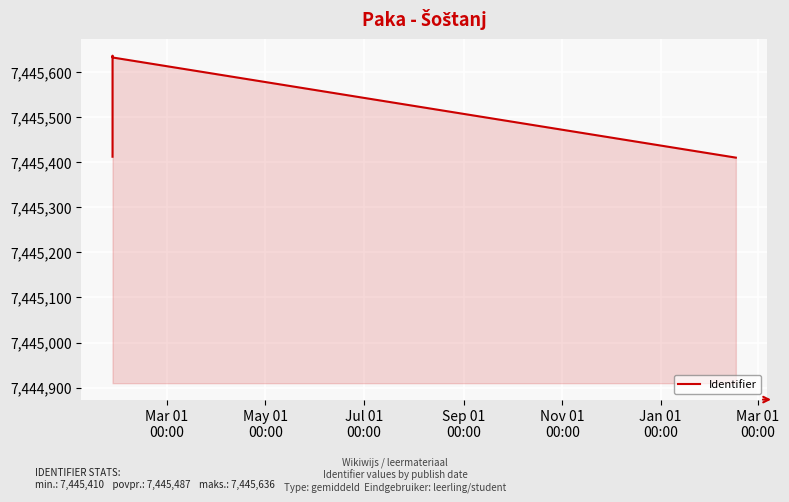

What is the maximum value shown in the chart?

7445636